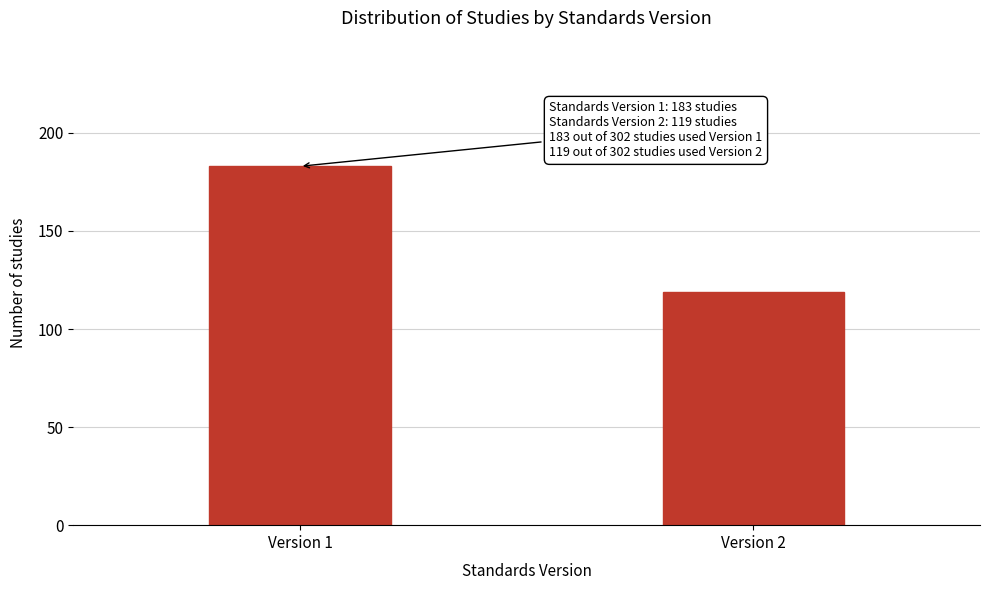

Reading left to right, transcribe all the data shown in this chart.

Version 1=183	Version 2=119